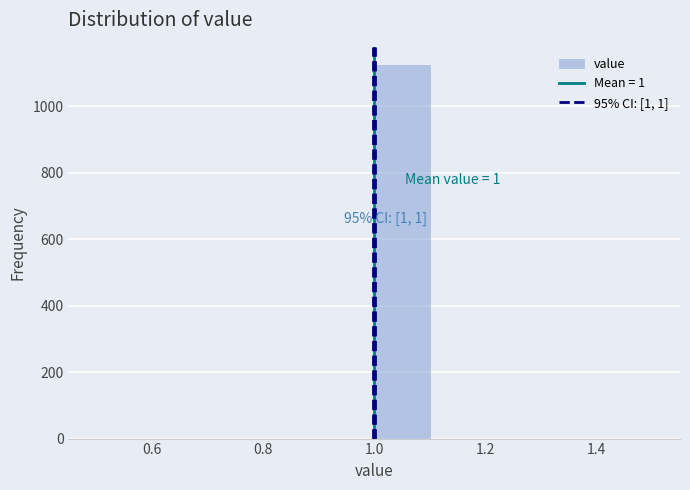

Which range on the x-axis has the tallest bar?

1.0 to 1.1